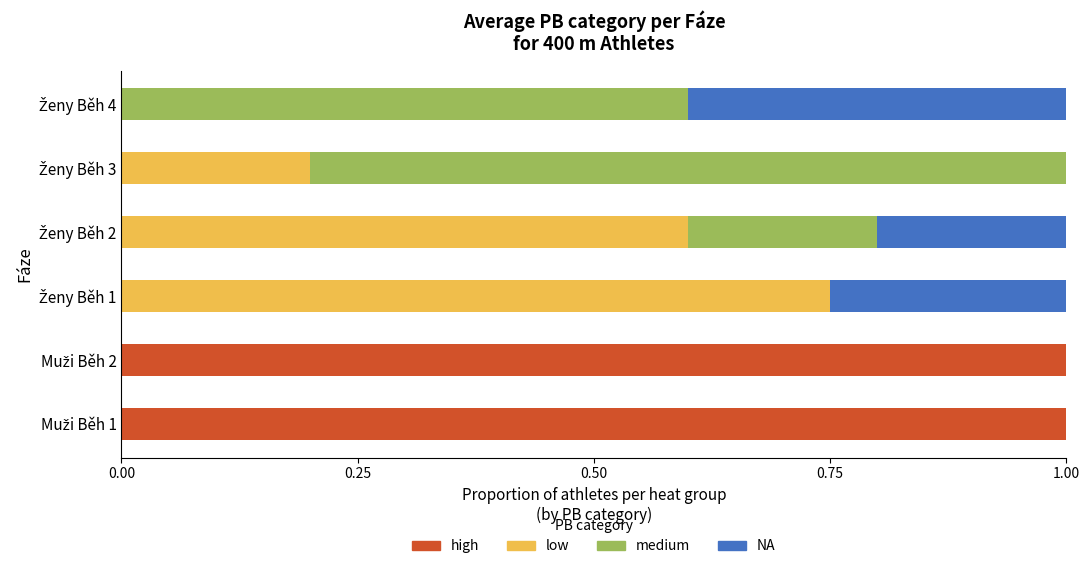

Count the number of categories in the chart.

6